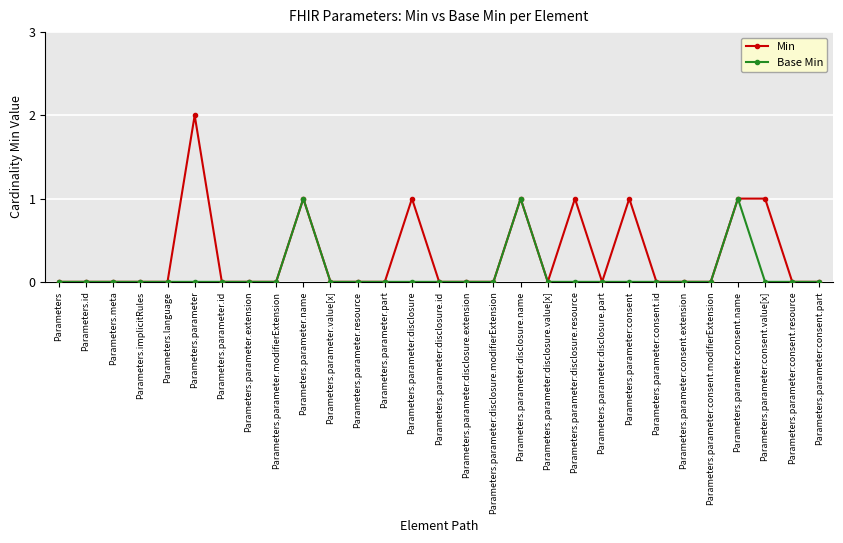

In Base Min, how many points are higher than both neighbors (excluding endpoints)?

3